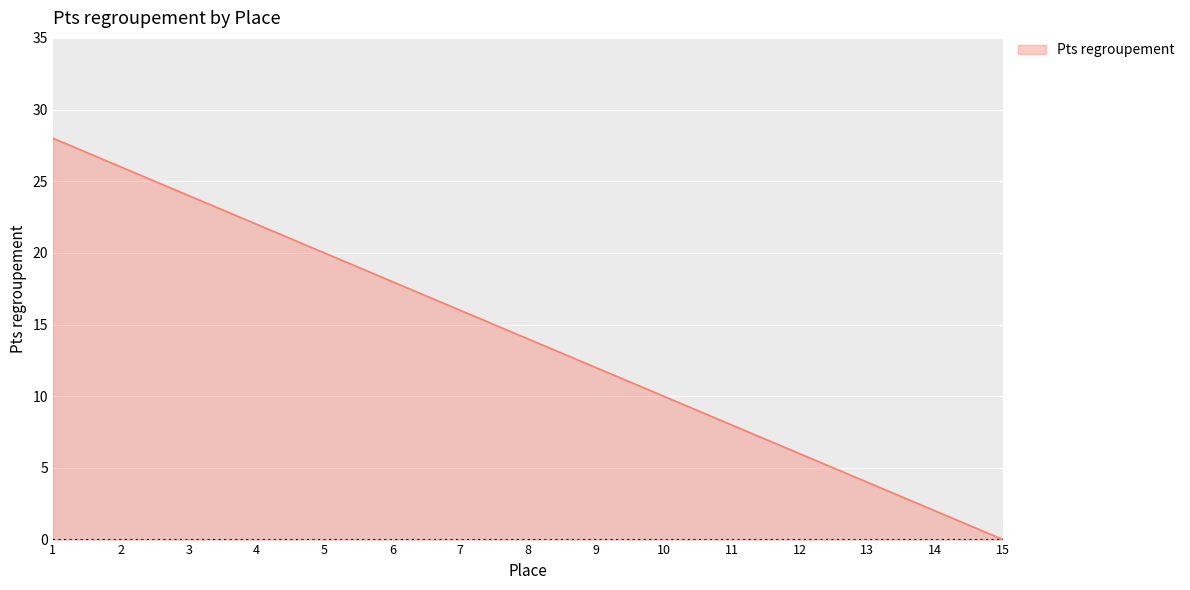

Does the chart have visible grid lines?

Yes